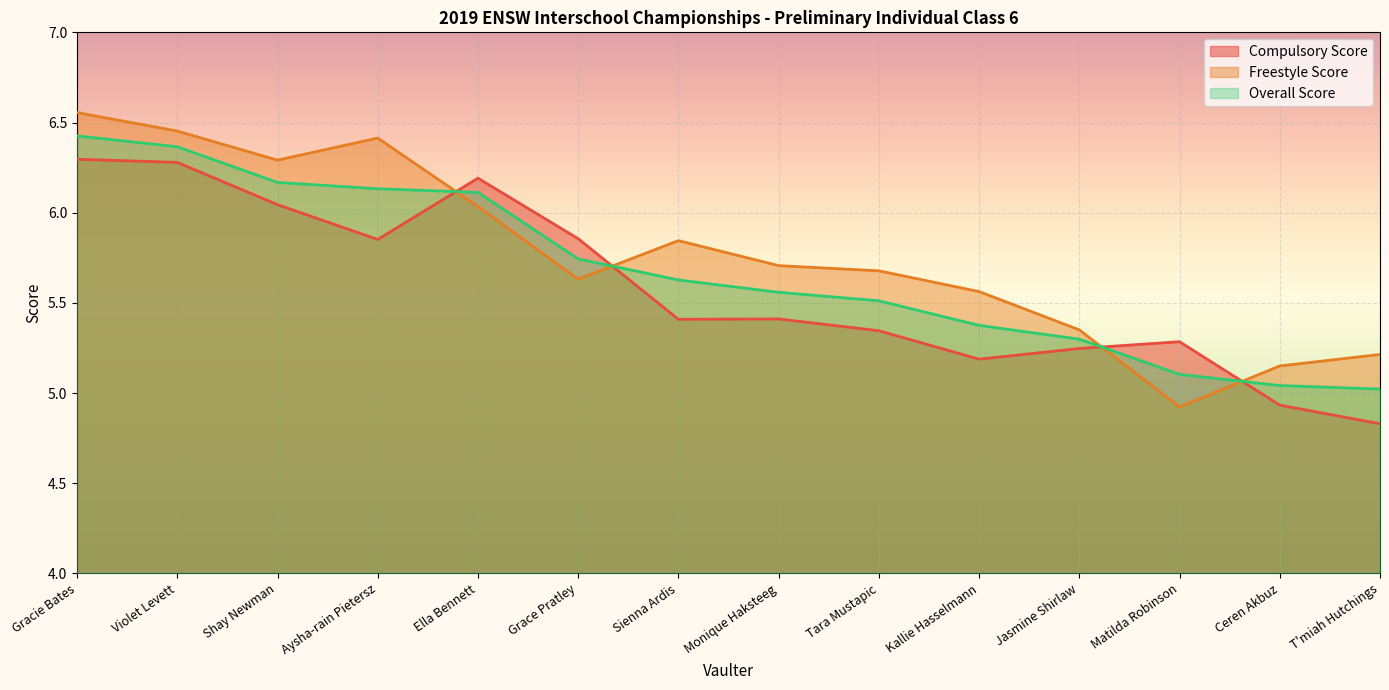

List the series in order of their peak value, lowest first.

Compulsory Score, Overall Score, Freestyle Score